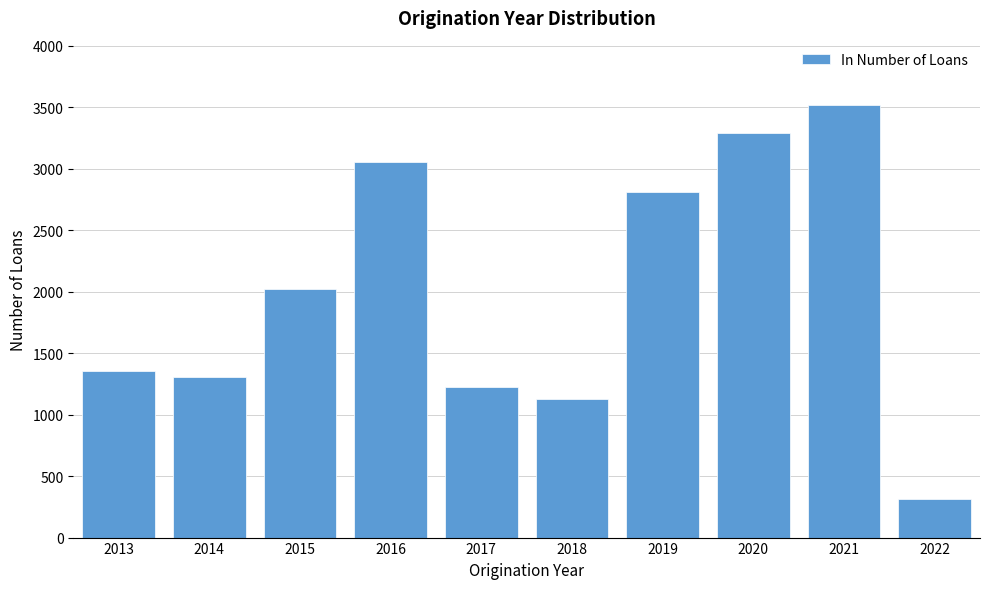

Reading left to right, transcribe all the data shown in this chart.

2013=1352	2014=1310	2015=2020	2016=3058	2017=1229	2018=1124	2019=2815	2020=3292	2021=3515	2022=314